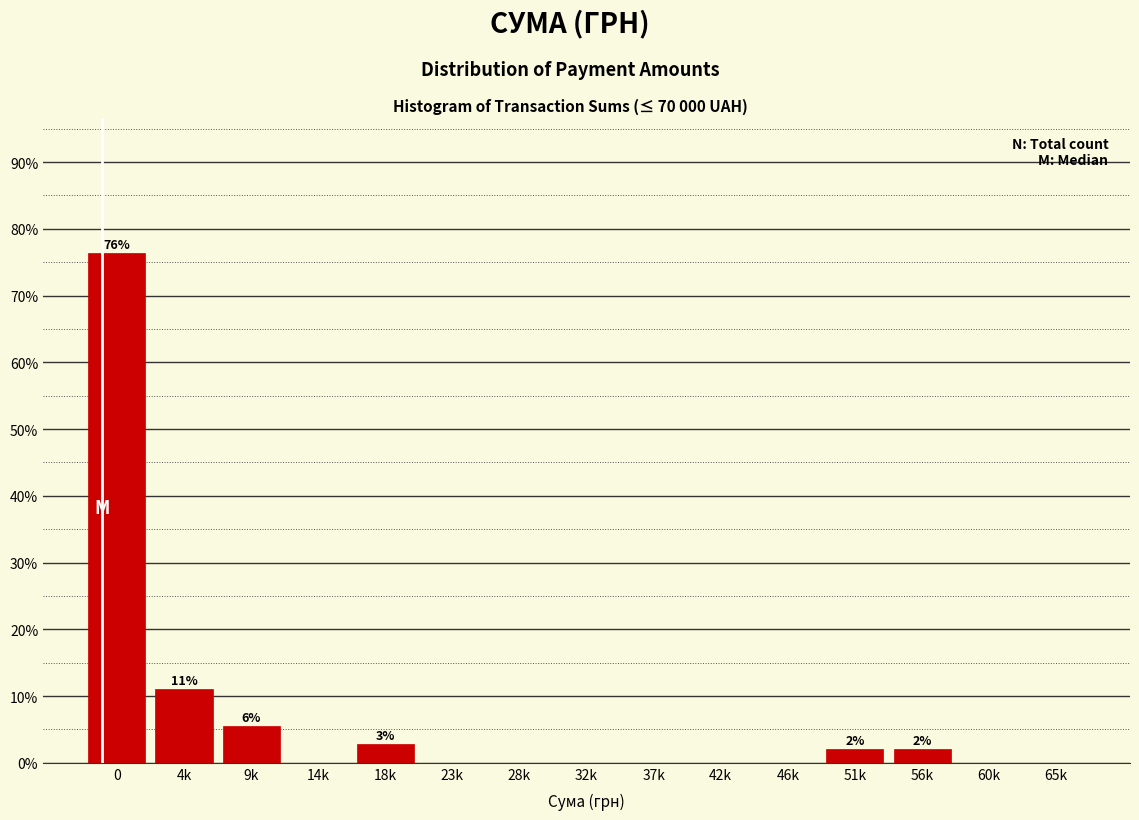

Reading right to left, what are all the values shown in this chart?

65k=0.0	60k=0.0	56k=2.1	51k=2.1	46k=0.0	42k=0.0	37k=0.0	32k=0.0	28k=0.0	23k=0.0	18k=2.8	14k=0.0	9k=5.6	4k=11.1	0=76.4